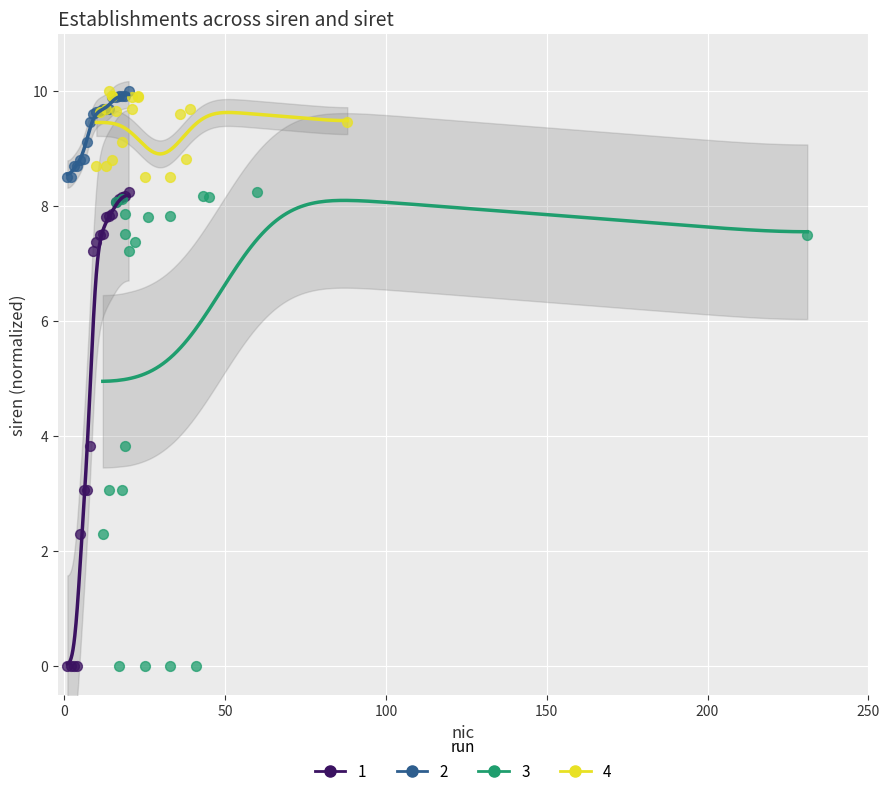

What are all the series names shown in the legend?

1, 2, 3, 4